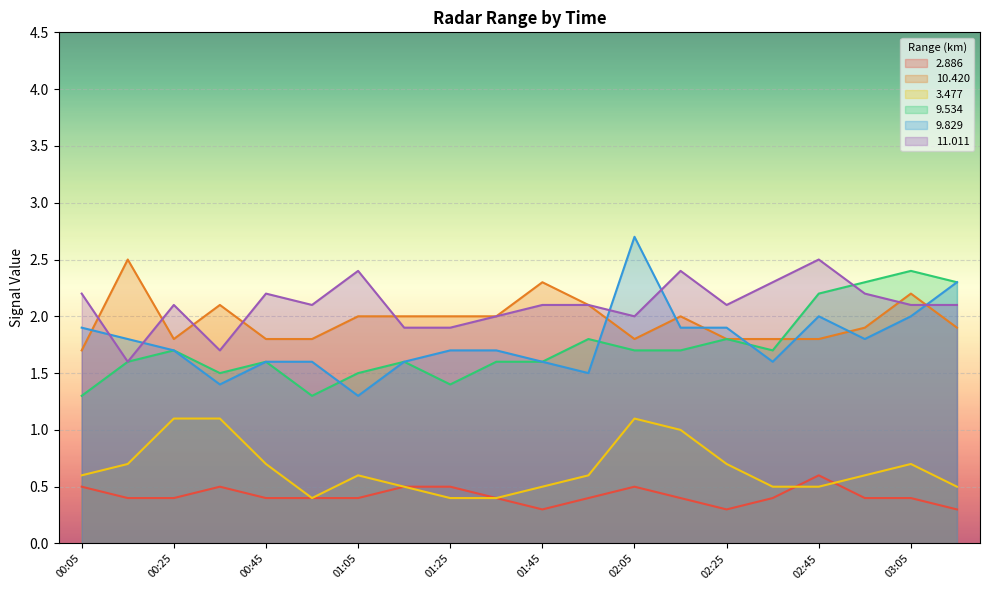

After their last crossing, which series has the higher values: 9.534 or 10.420?

9.534